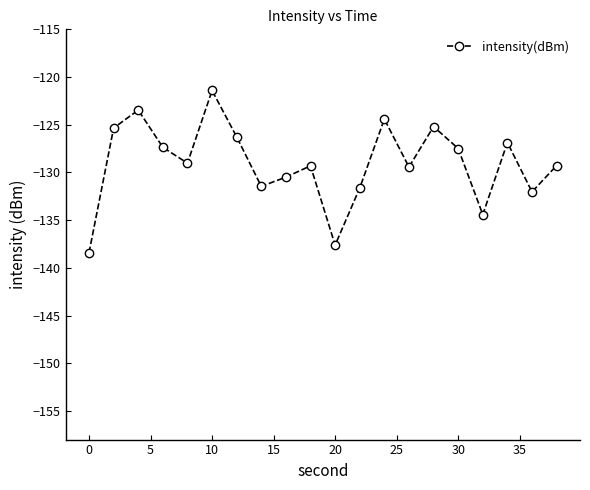

What is the smallest value displayed?

-138.4